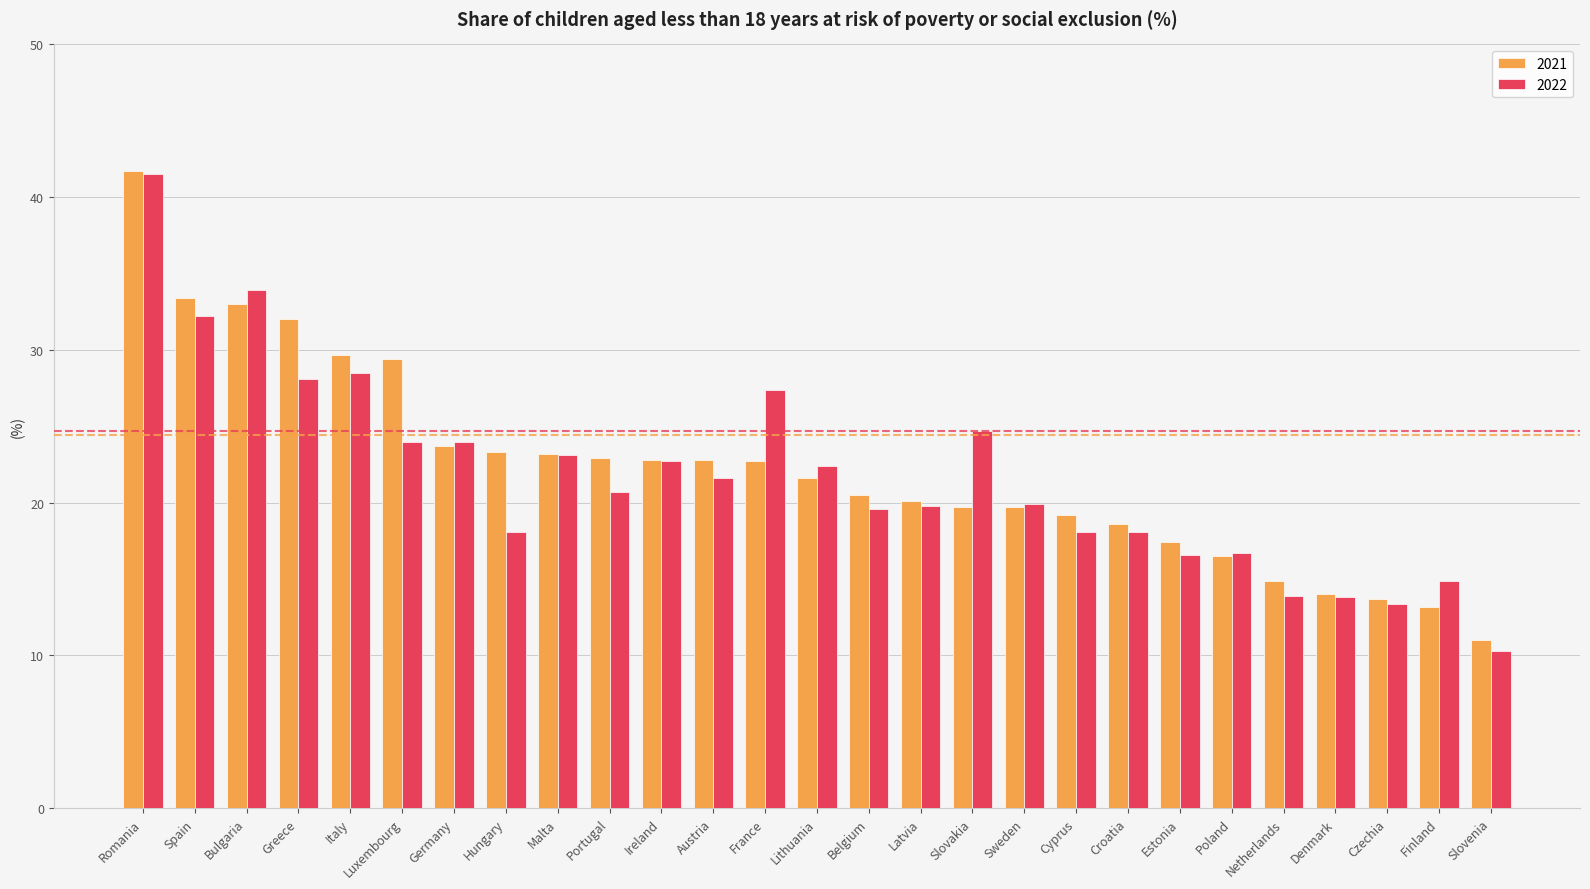

The 2021 series shows 13.2 at Finland. True or false?

True